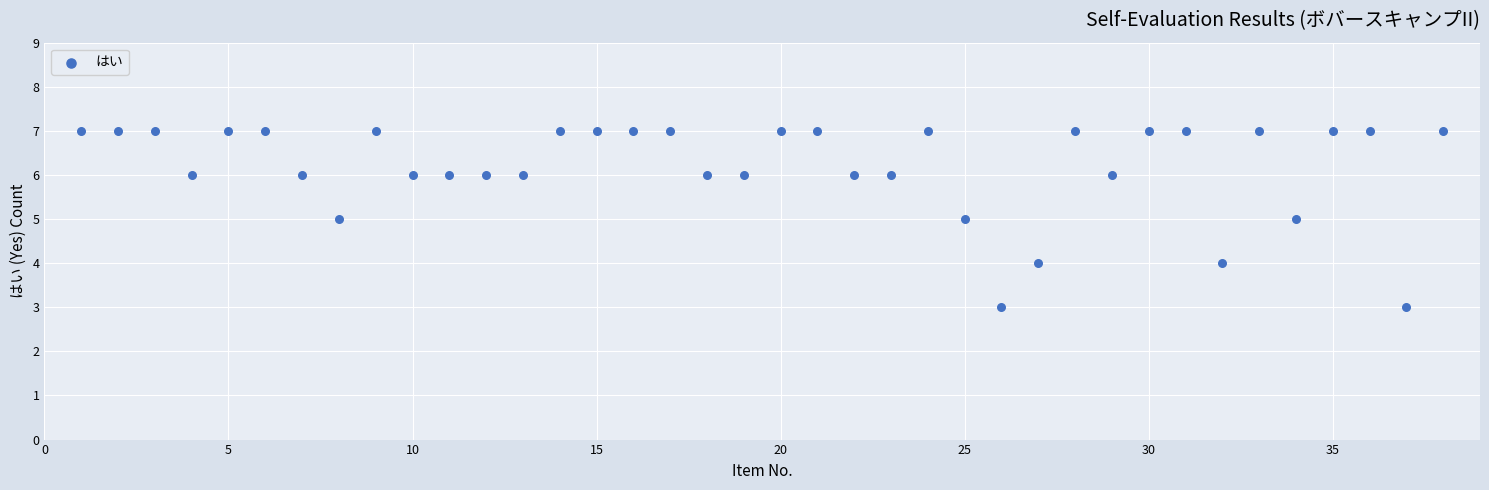

What is the range of X values (max minus min)?

37